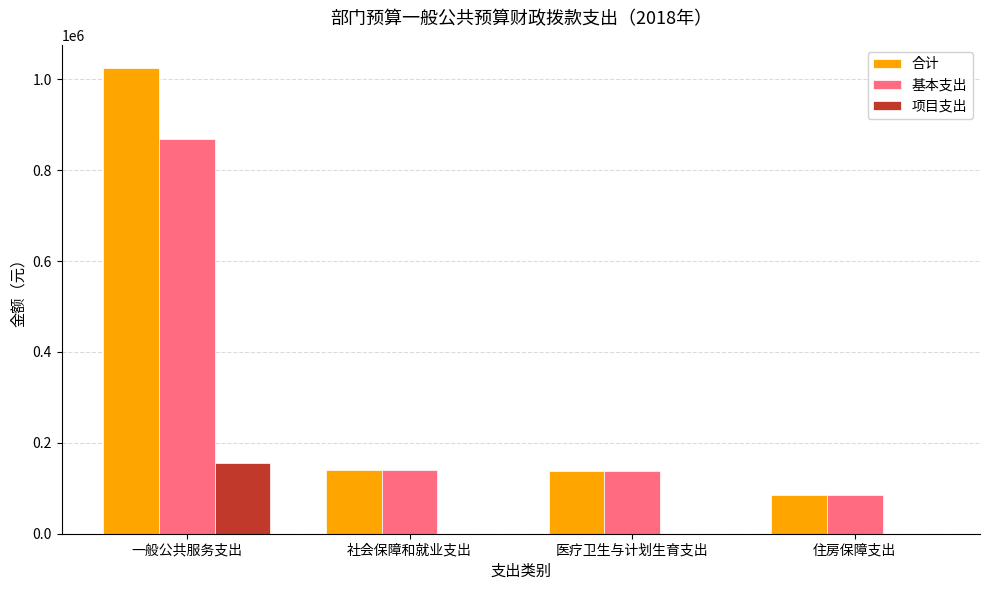

Which series has the largest range (max minus min)?

合计